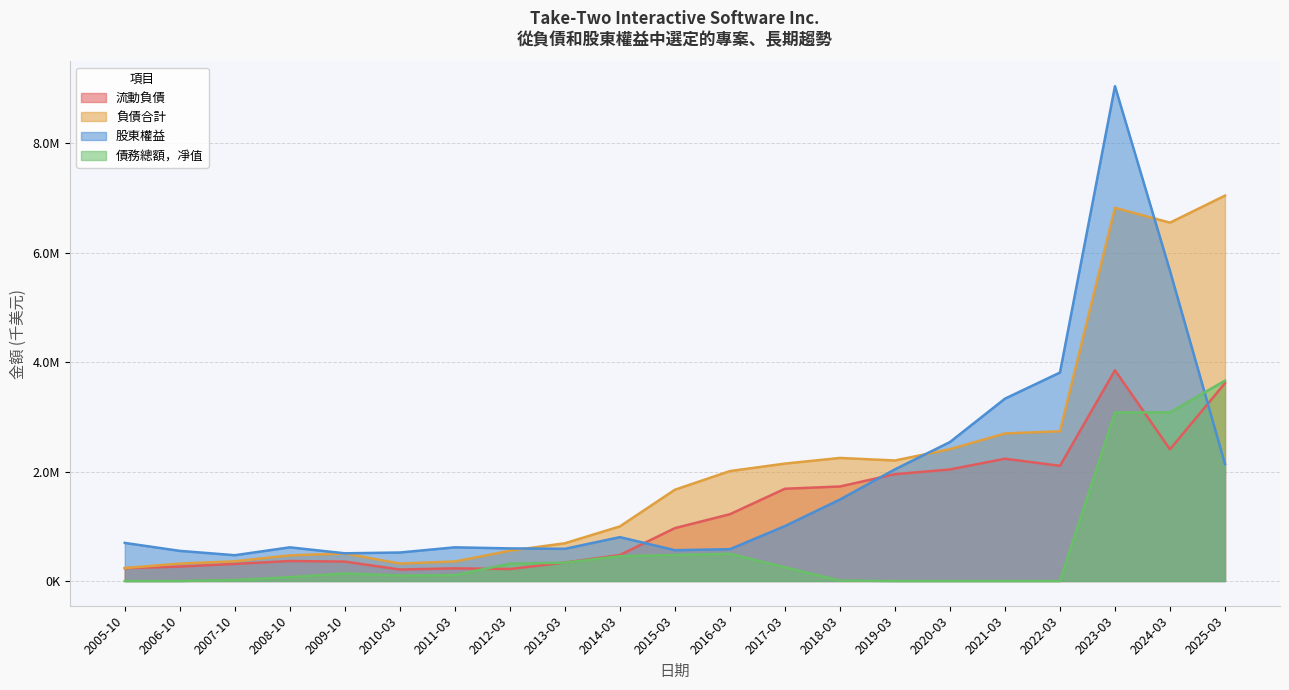

Which series has the largest range (max minus min)?

股東權益